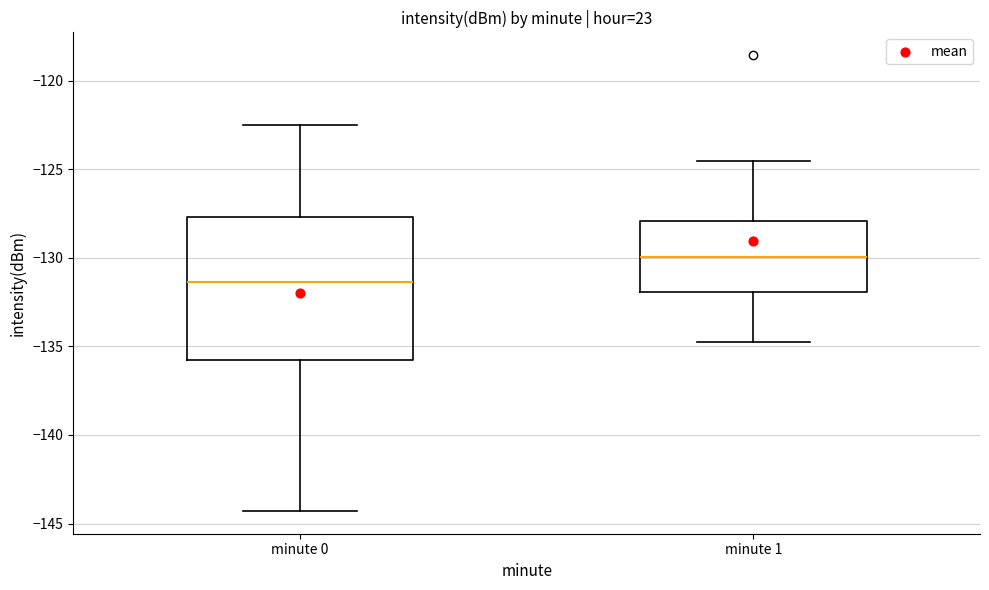

Reading left to right, transcribe this box plot: for each box, give where its median line is, the range the box spans, and where its two whiskers end, as read against the y-axis. The values are not printed on the chart, so give them approximately, as read against the axis.

minute 0: median -131.5, box -136.0 to -127.5, whiskers -144.5 to -122.5
minute 1: median -130.0, box -132.0 to -128.0, whiskers -135.0 to -124.5